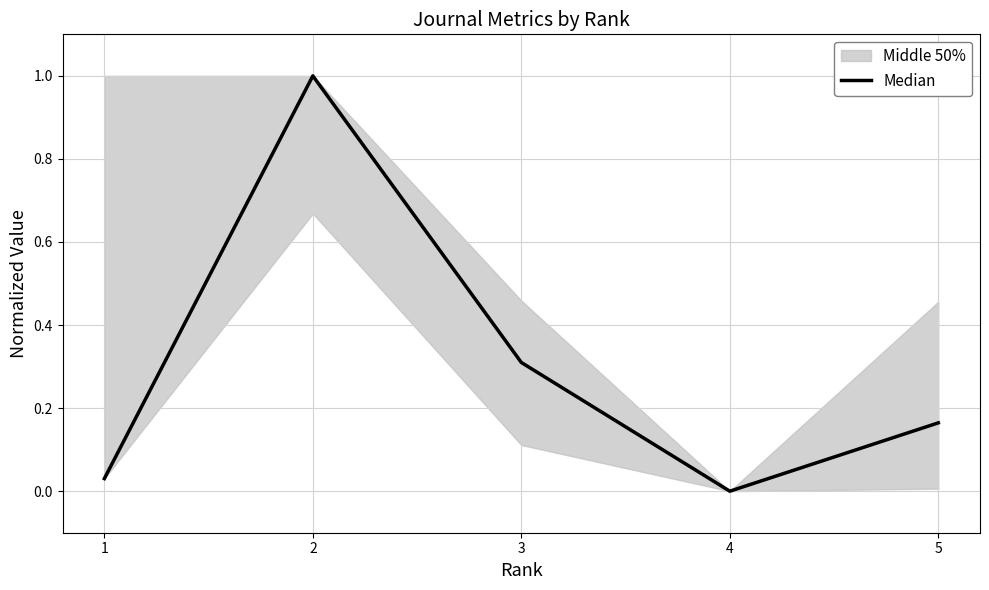

True or false: the data has more than 0 interior local peaks.

True